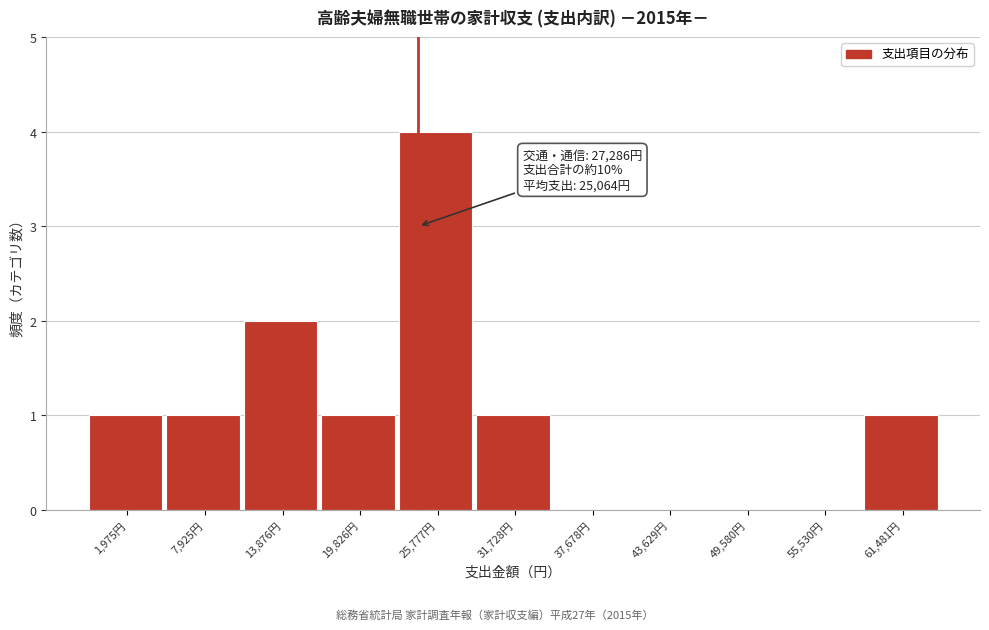

Reading left to right, extract all data points from this chart.

1,975円=1	7,925円=1	13,876円=2	19,826円=1	25,777円=4	31,728円=1	37,678円=0	43,629円=0	49,580円=0	55,530円=0	61,481円=1